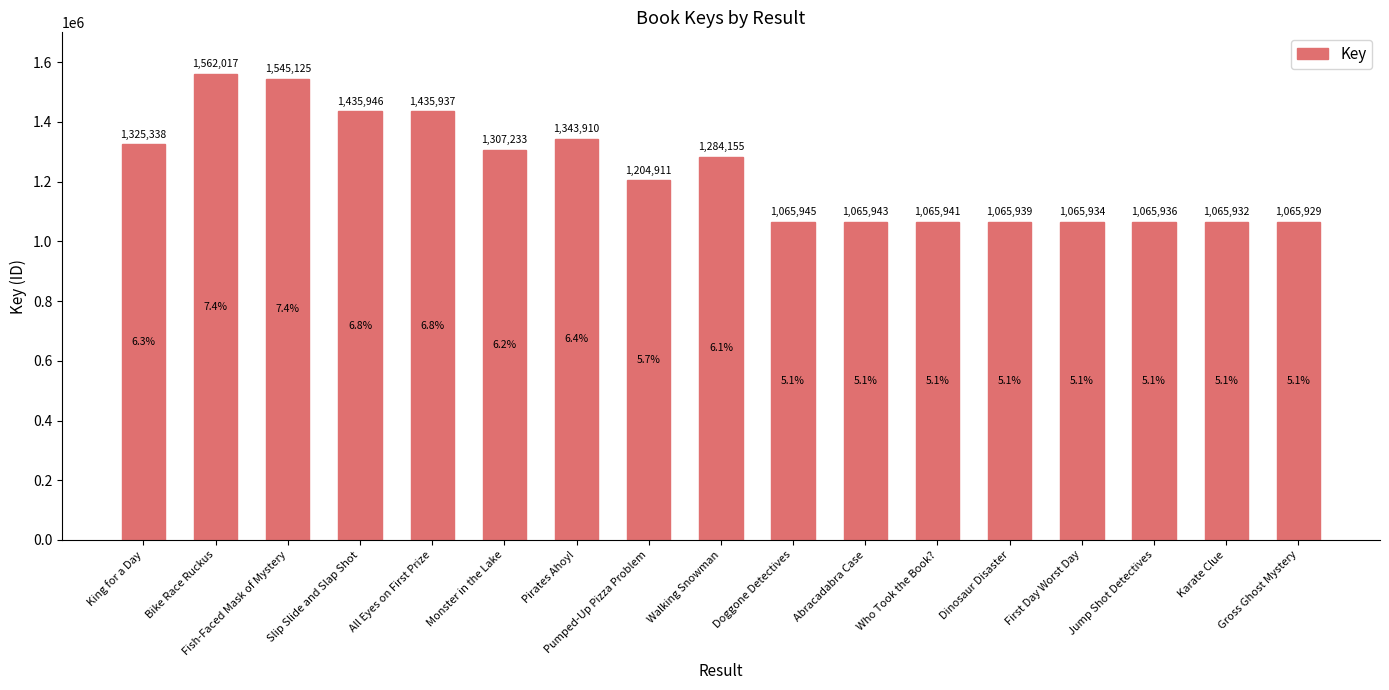

Between All Eyes on First Prize and Dinosaur Disaster, which is larger?

All Eyes on First Prize